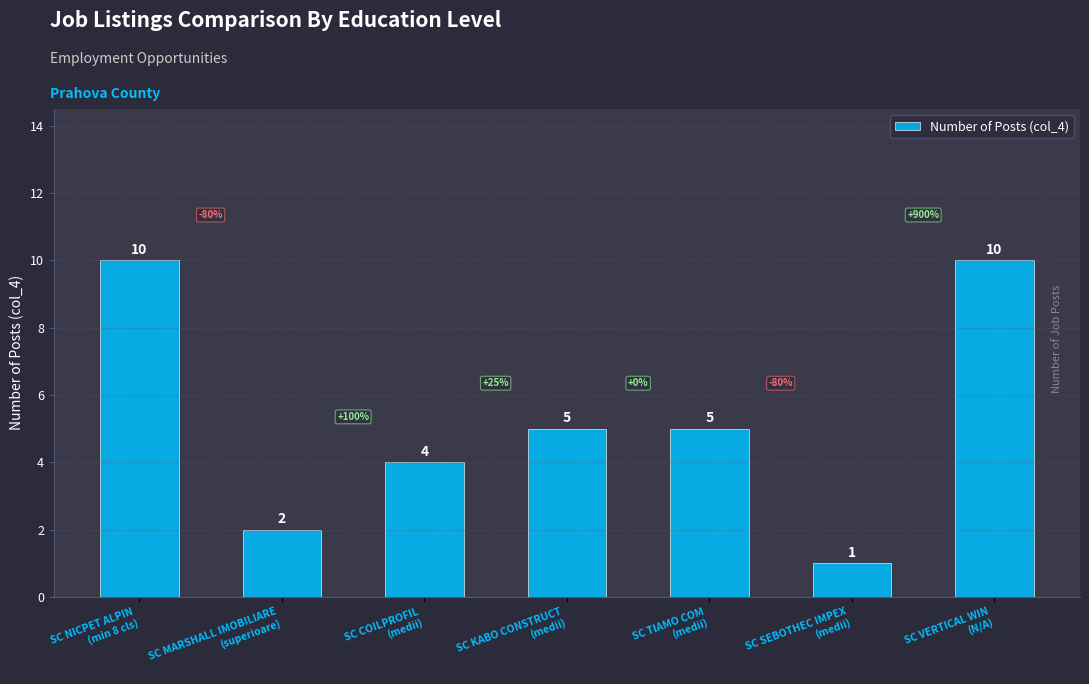

What is the sum of all values?

37